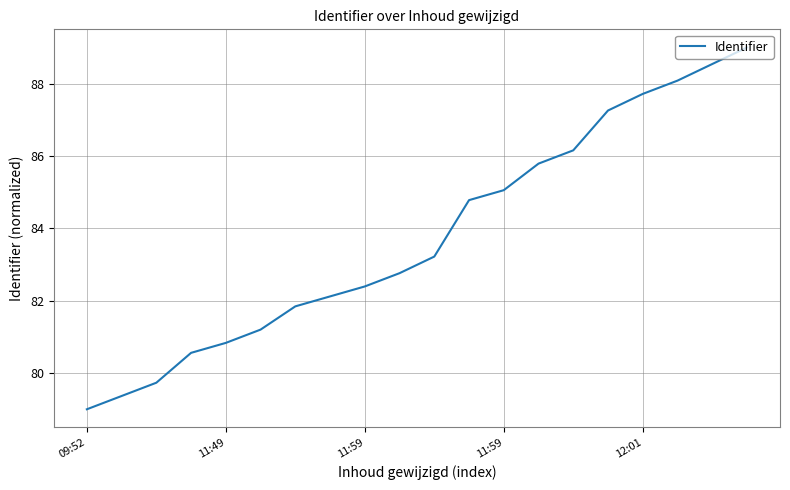

What is the greatest value displayed?

89.0